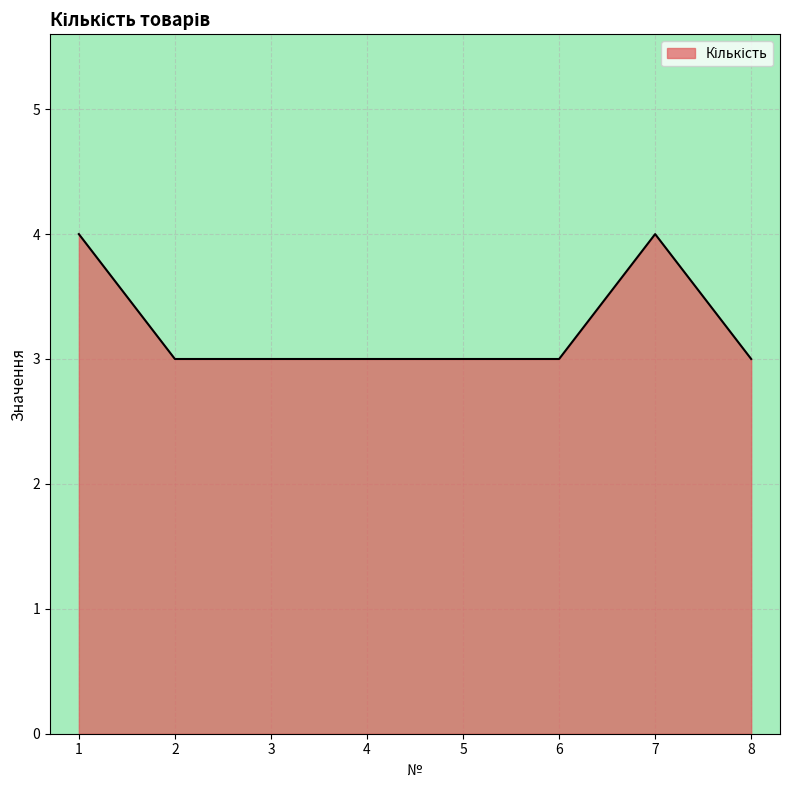

What is the minimum value shown in the chart?

3